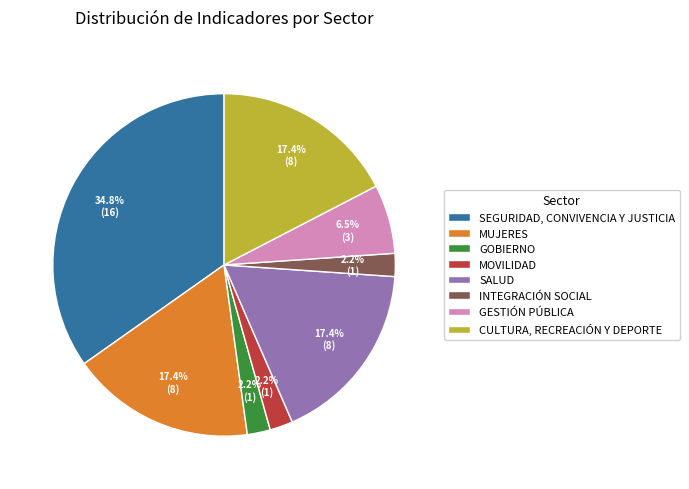

How many segments does this pie chart have?

8